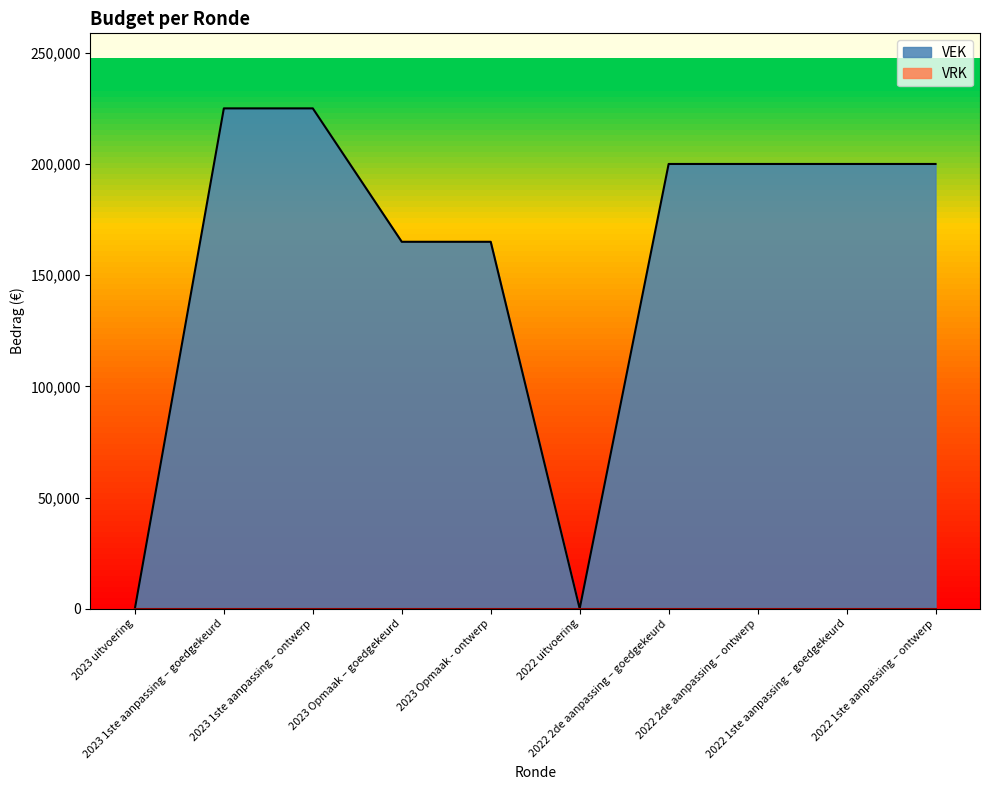

Reading right to left, list all the values displayed in this chart.

200000	200000	200000	200000	0	165000	165000	225000	225000	0